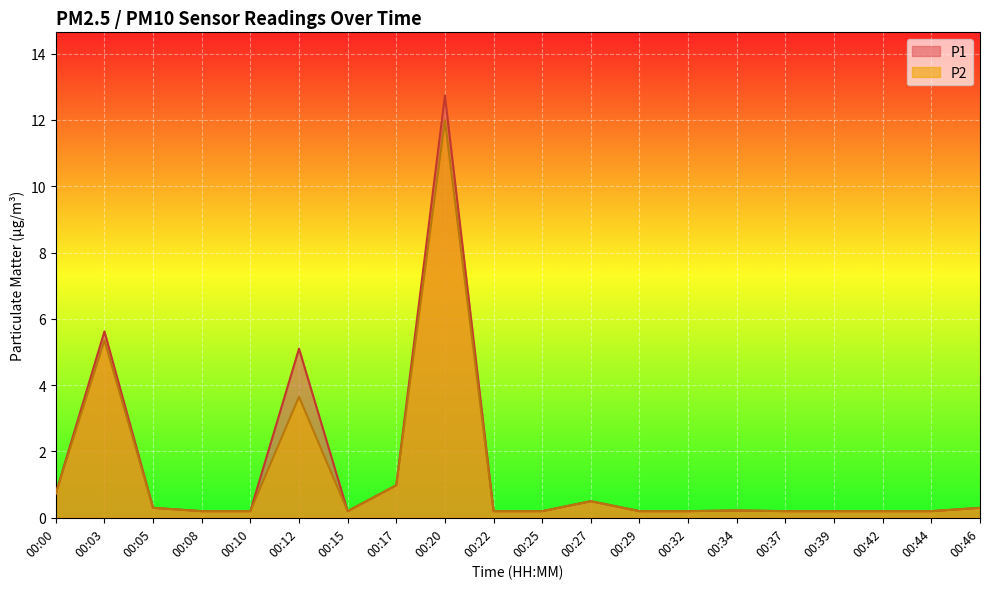

True or false: P2 and P1 intersect in this chart.

False